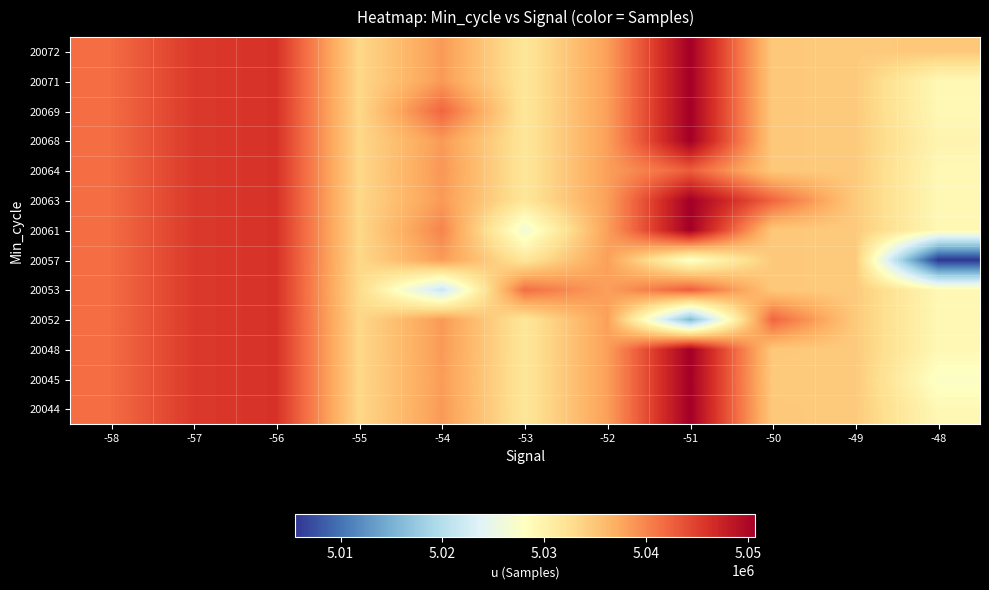

What is the total value across all series at -57?

65591097